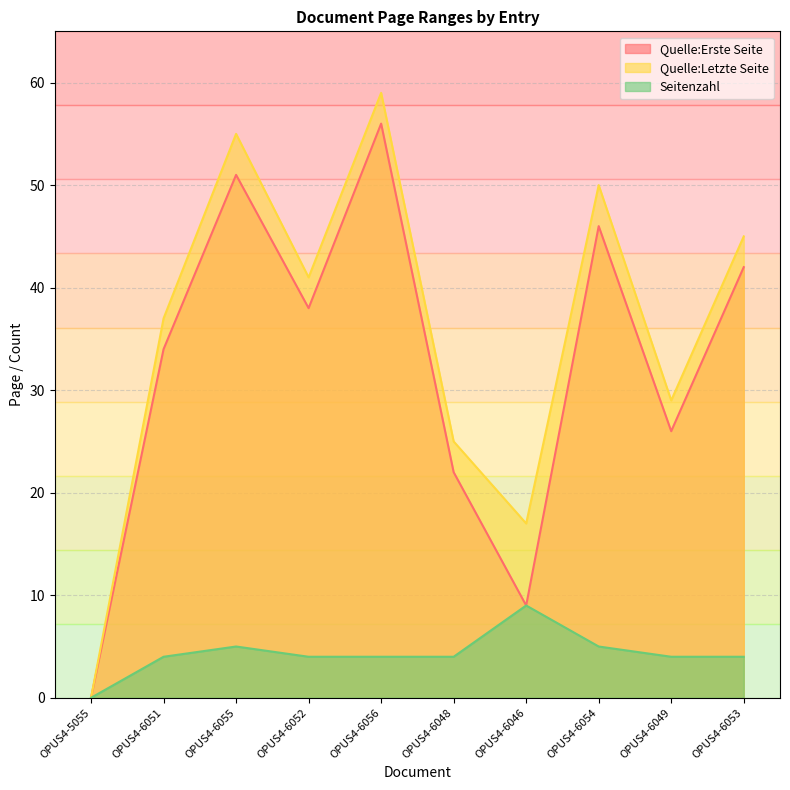

Does the chart display data point markers on the line(s)?

No